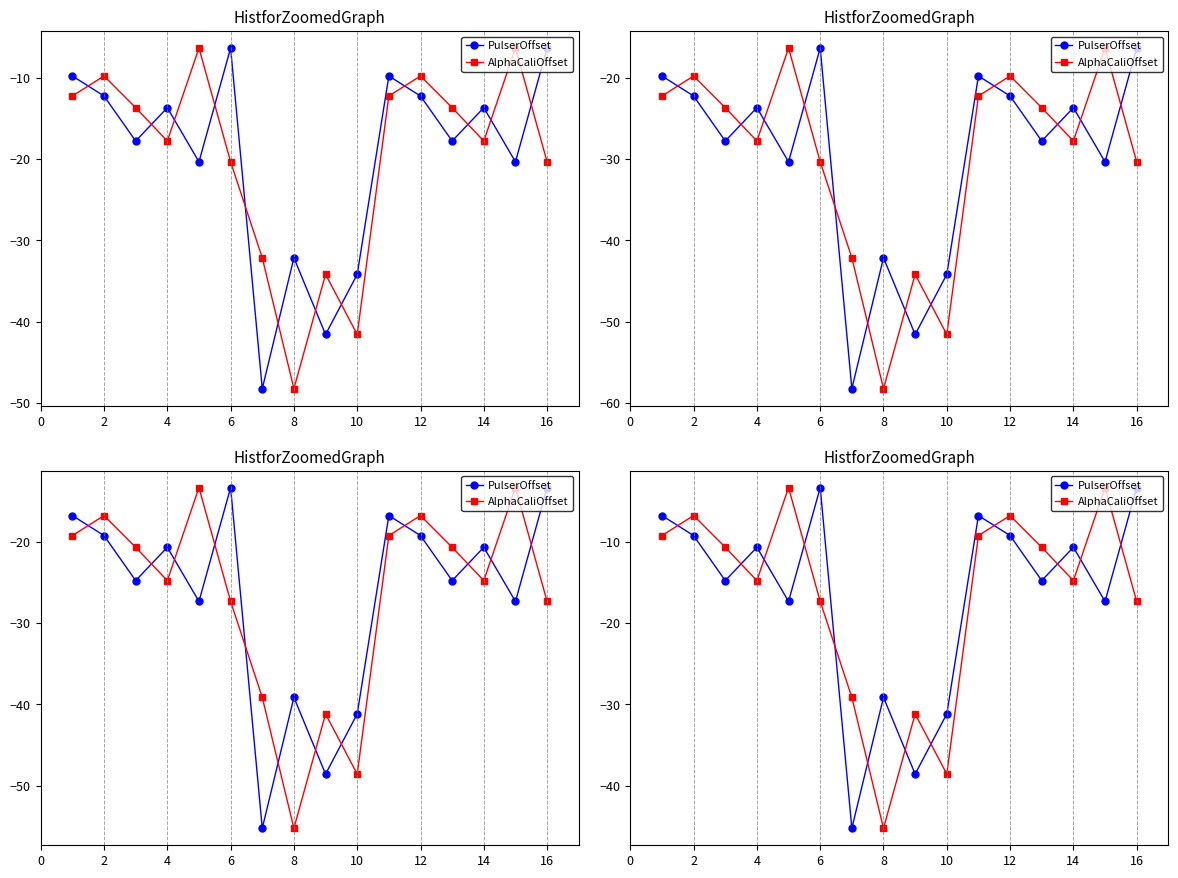

True or false: AlphaCaliOffset has a value of -3.7 at 14.

False